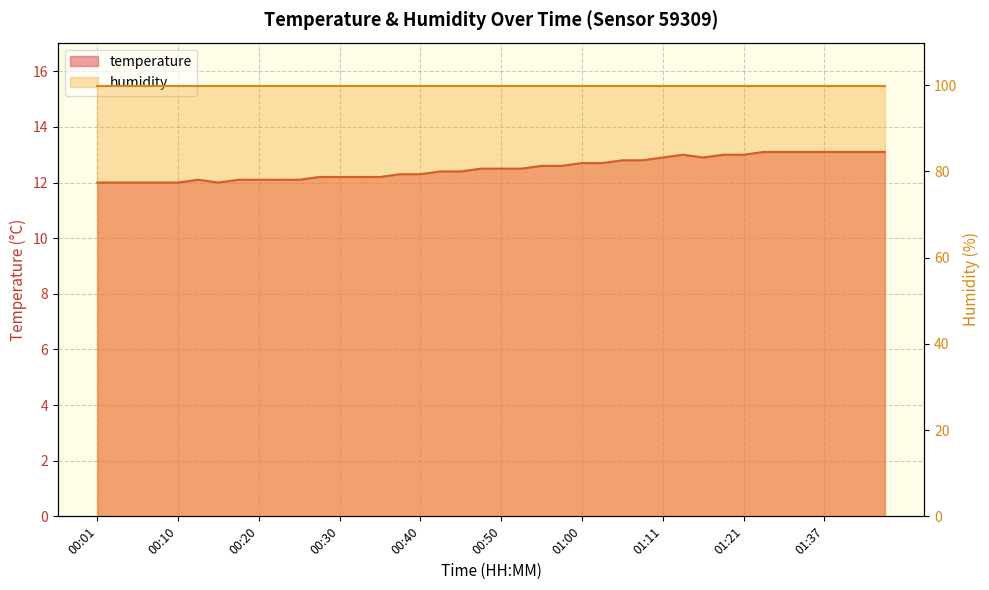

The value at 01:11 is 19.8. True or false?

False